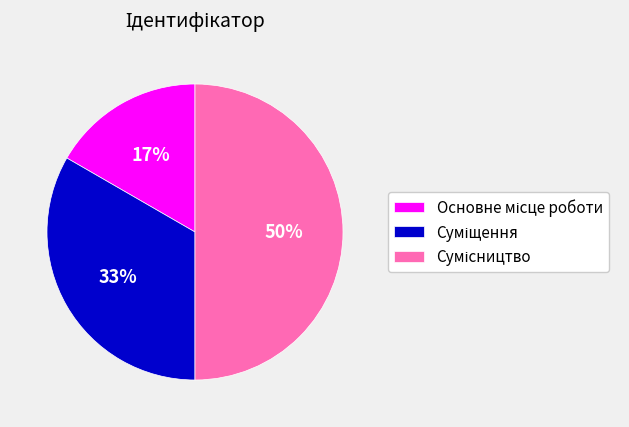

Count the number of slices in the pie.

3